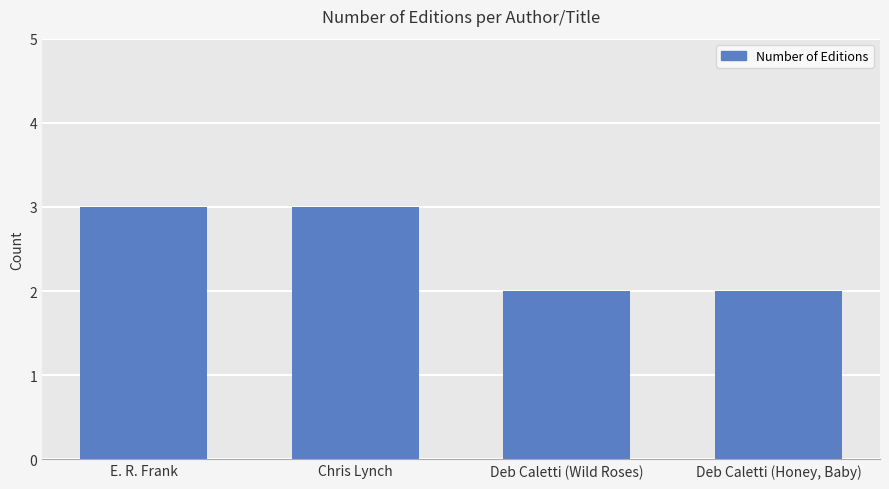

Reading left to right, transcribe all the data shown in this chart.

E. R. Frank=3	Chris Lynch=3	Deb Caletti (Wild Roses)=2	Deb Caletti (Honey, Baby)=2